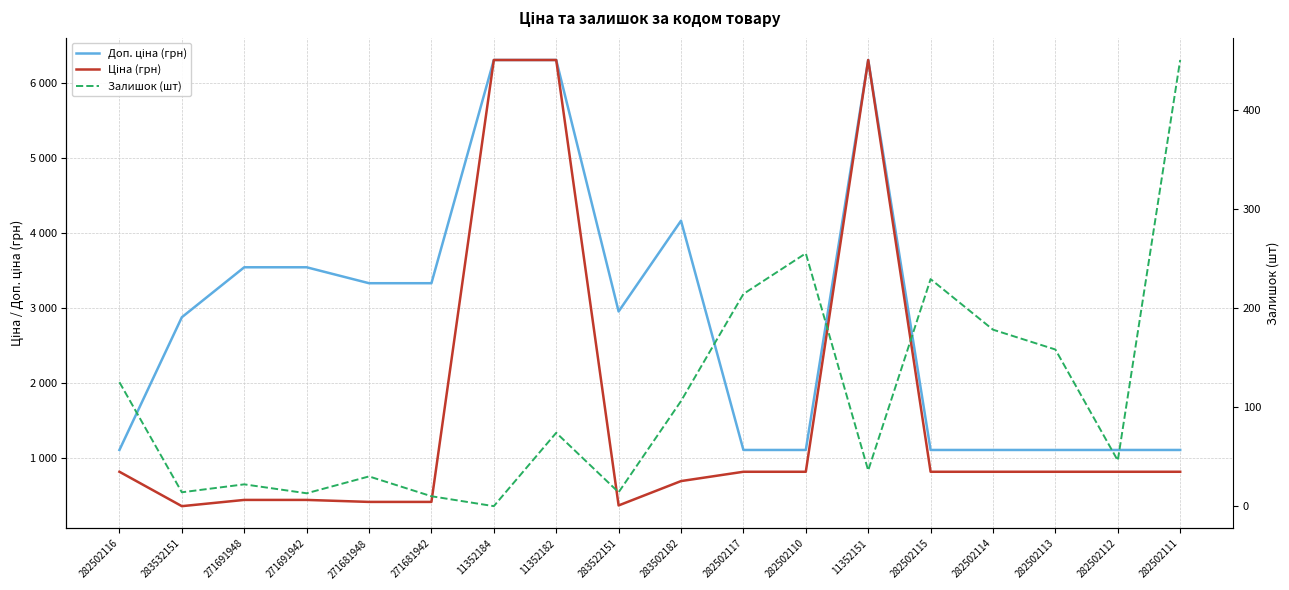

Is this an area chart (filled region under the line)?

No